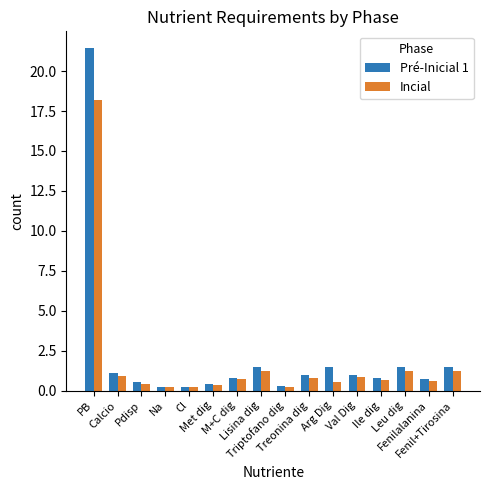

What is the value of the Incial bar at the 5th from the left?

0.2